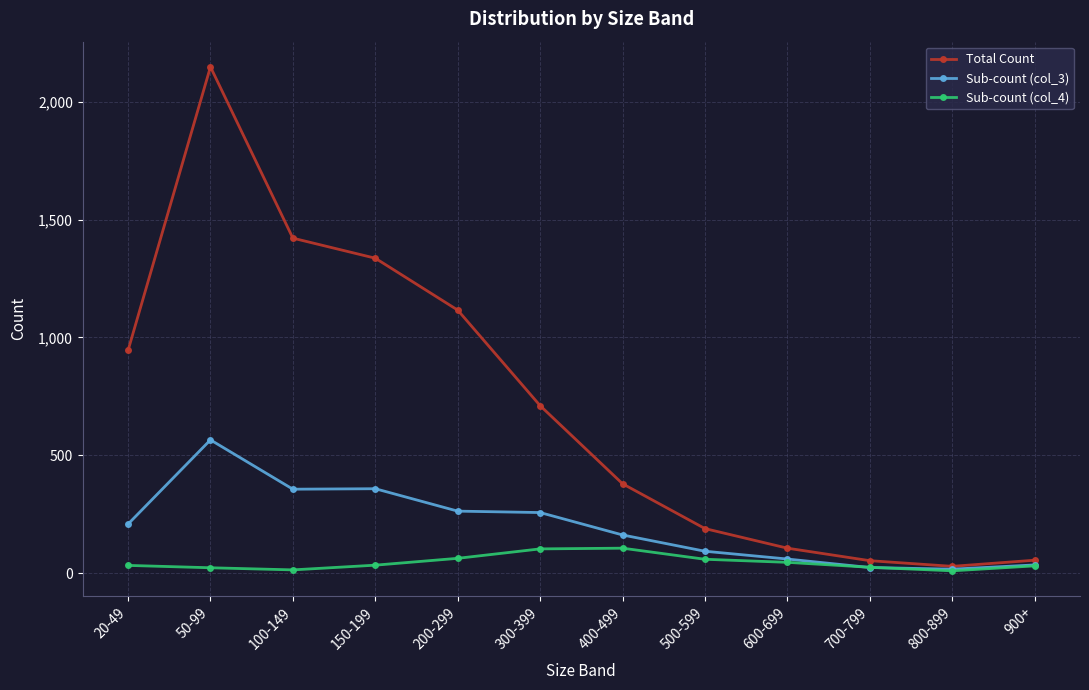

Rank the series by their maximum value, from lowest to highest.

Sub-count (col_4), Sub-count (col_3), Total Count